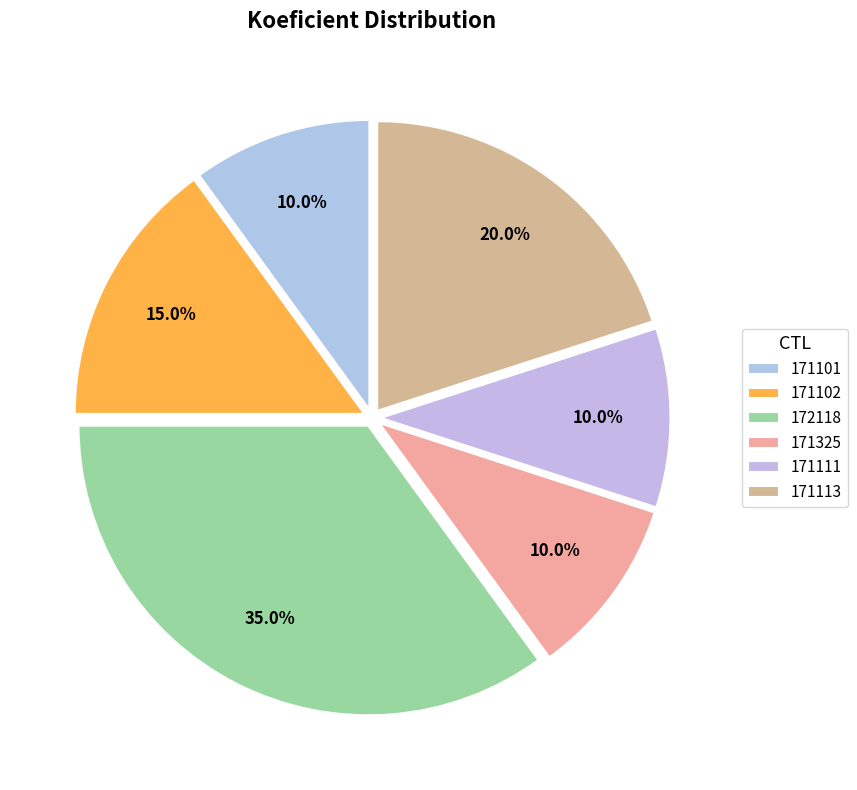

To the nearest percent, what is the difference between the largest and smallest slice percentages?

25%